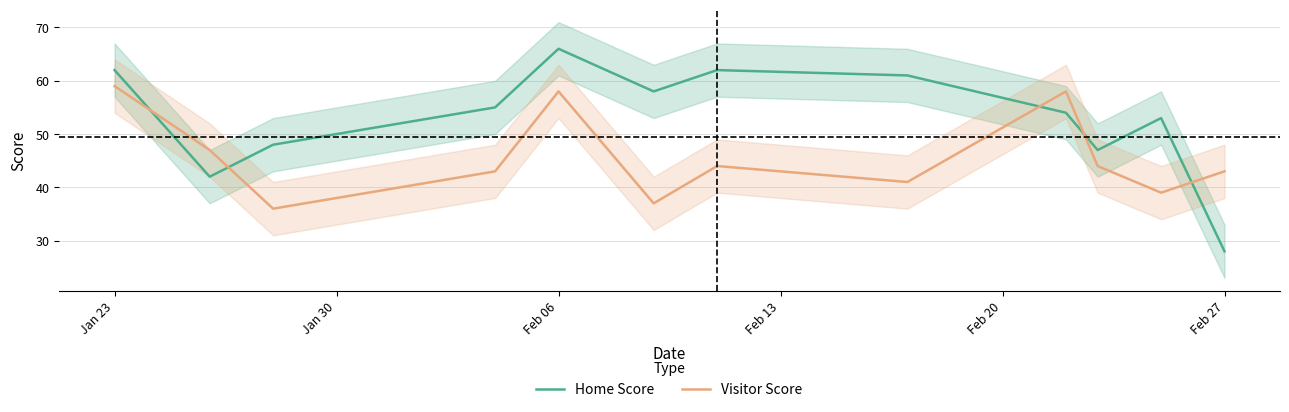

True or false: Visitor Score and Home Score intersect in this chart.

True